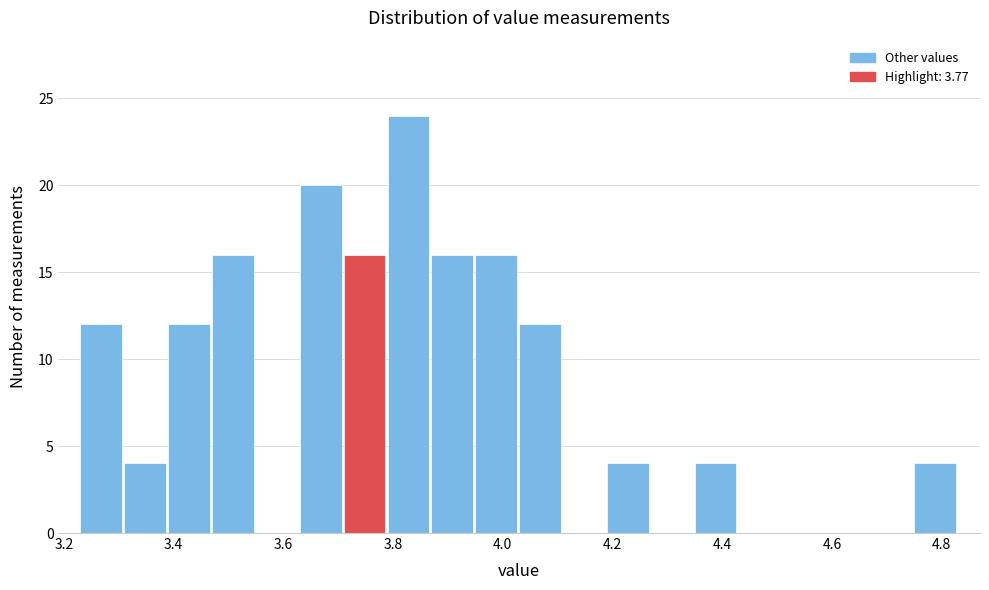

Reading left to right, list every bar in this chart as the range it spans on the x-axis followed by its height. Neither the bar edges nor the heights are printed on the chart, so give them approximately, as read against the axes.

3.23 to 3.31: 12
3.31 to 3.39: 4
3.39 to 3.47: 12
3.47 to 3.55: 16
3.55 to 3.63: 0
3.63 to 3.71: 20
3.71 to 3.79: 16
3.79 to 3.87: 24
3.87 to 3.95: 16
3.95 to 4.03: 16
4.03 to 4.11: 12
4.11 to 4.19: 0
4.19 to 4.27: 4
4.27 to 4.35: 0
4.35 to 4.43: 4
4.43 to 4.51: 0
4.51 to 4.59: 0
4.59 to 4.67: 0
4.67 to 4.75: 0
4.75 to 4.83: 4